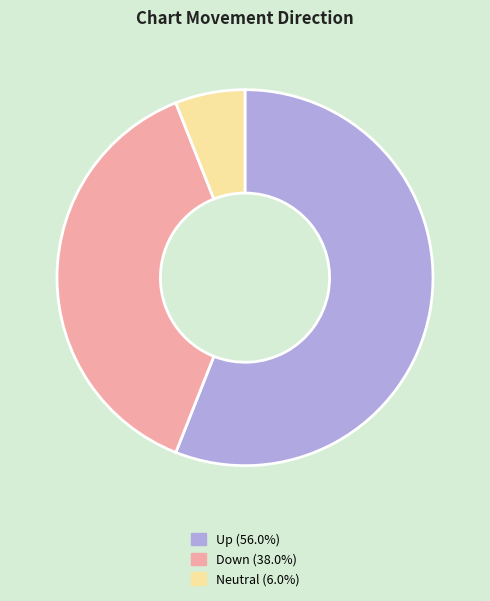

How many segments does this pie chart have?

3